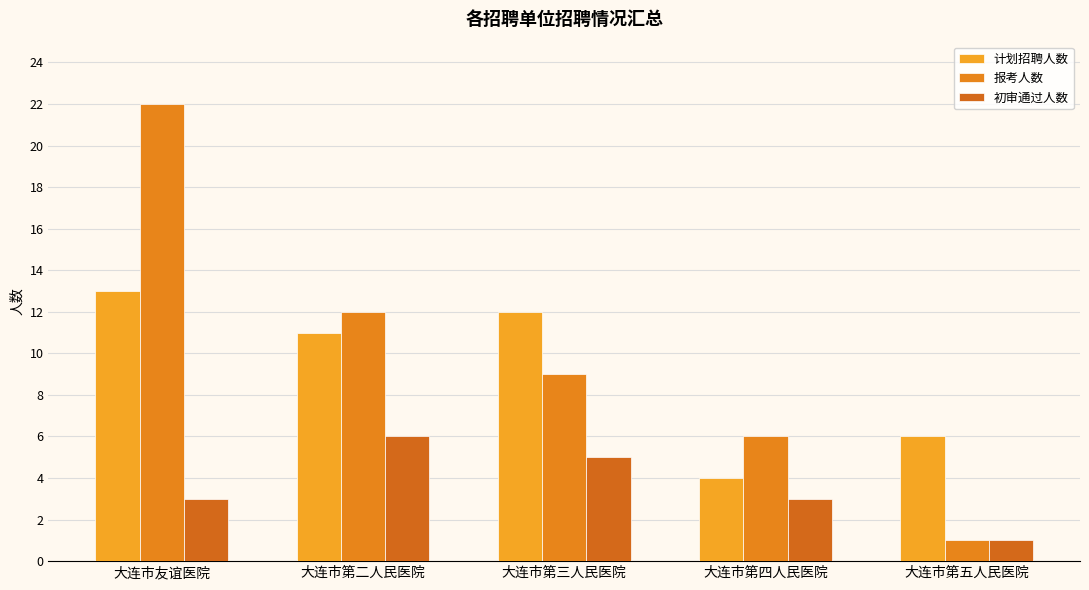

Rank the series at 大连市第二人民医院 from highest to lowest value.

报考人数, 计划招聘人数, 初审通过人数